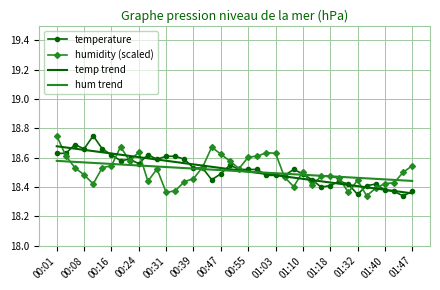

What is the lowest value of the temp trend series?

18.4